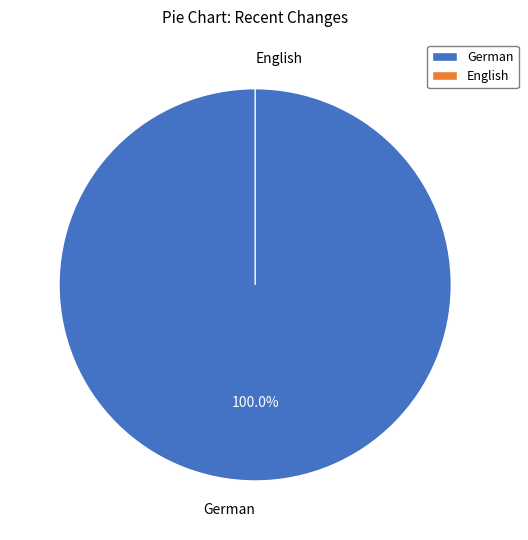

To the nearest percent, what is the average slice percentage?

50%